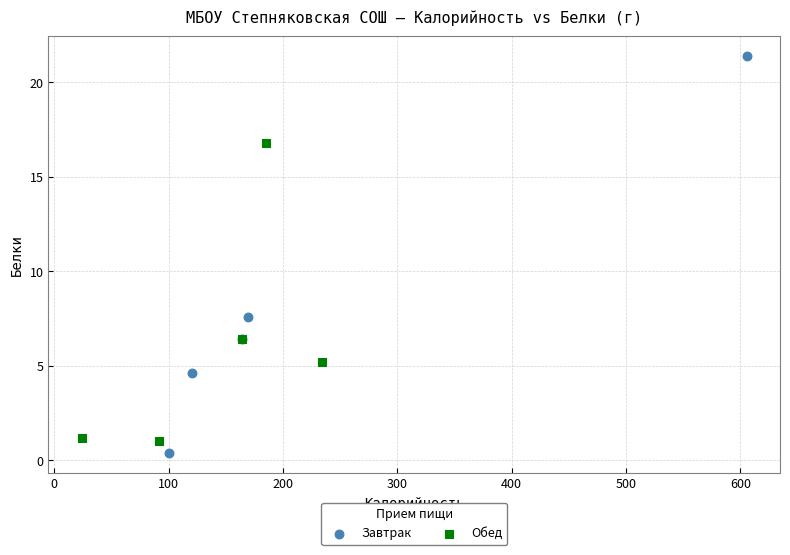

What are all the series names shown in the legend?

Завтрак, Обед